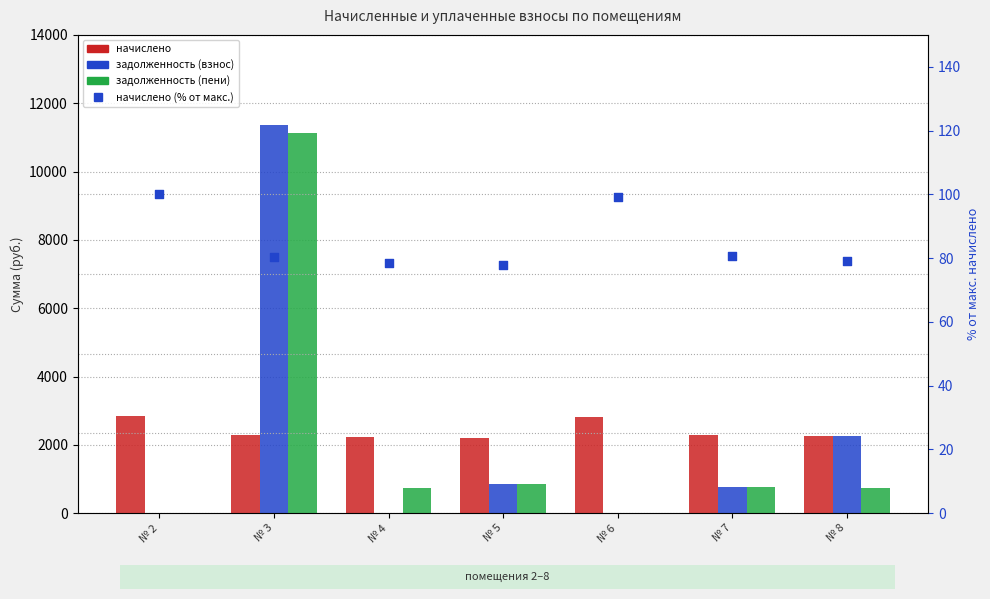

Which series reaches the minimum Y coordinate?

задолженность (взнос)